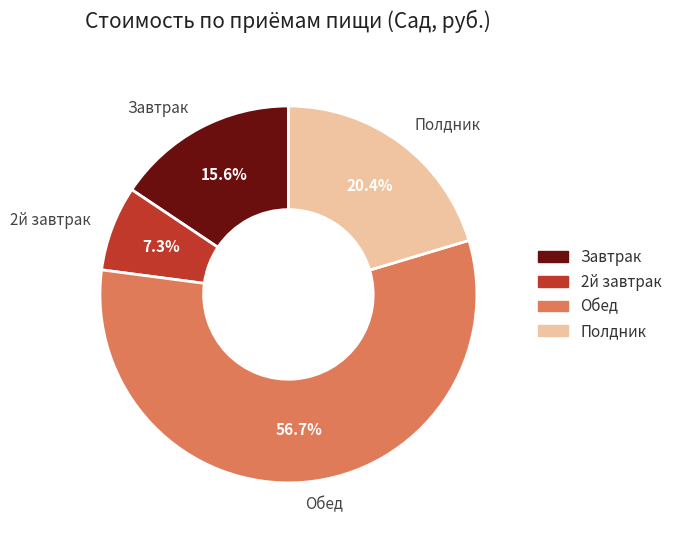

How many slices are in this pie chart?

4